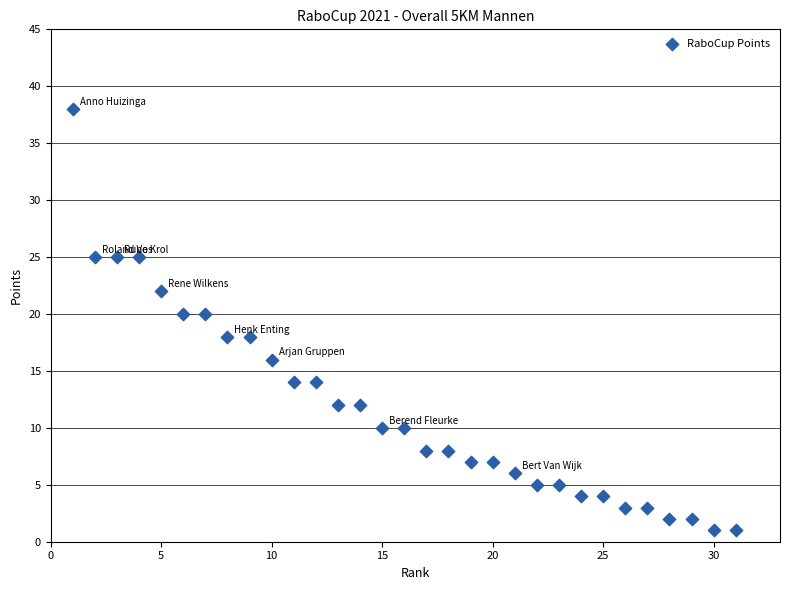

What is the range of Y values (max minus min)?

37